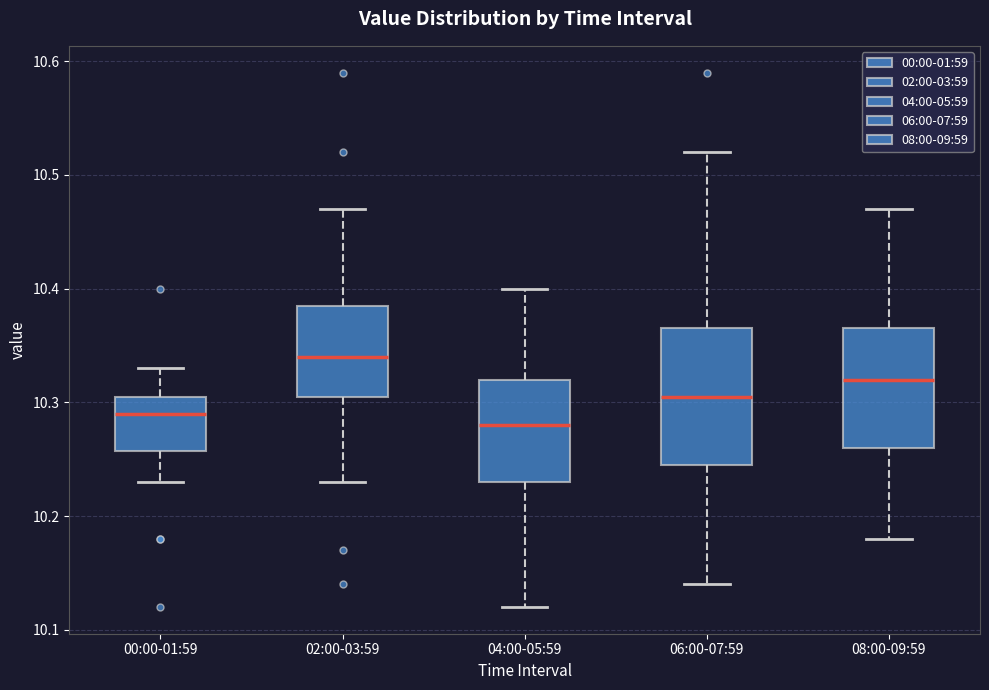

Reading left to right, transcribe this box plot: for each box, give where its median line is, the range the box spans, and where its two whiskers end, as read against the y-axis. The values are not printed on the chart, so give them approximately, as read against the axis.

00:00-01:59: median 10.29, box 10.26 to 10.31, whiskers 10.23 to 10.33
02:00-03:59: median 10.34, box 10.31 to 10.39, whiskers 10.23 to 10.47
04:00-05:59: median 10.28, box 10.23 to 10.32, whiskers 10.12 to 10.40
06:00-07:59: median 10.31, box 10.25 to 10.37, whiskers 10.14 to 10.52
08:00-09:59: median 10.32, box 10.26 to 10.37, whiskers 10.18 to 10.47